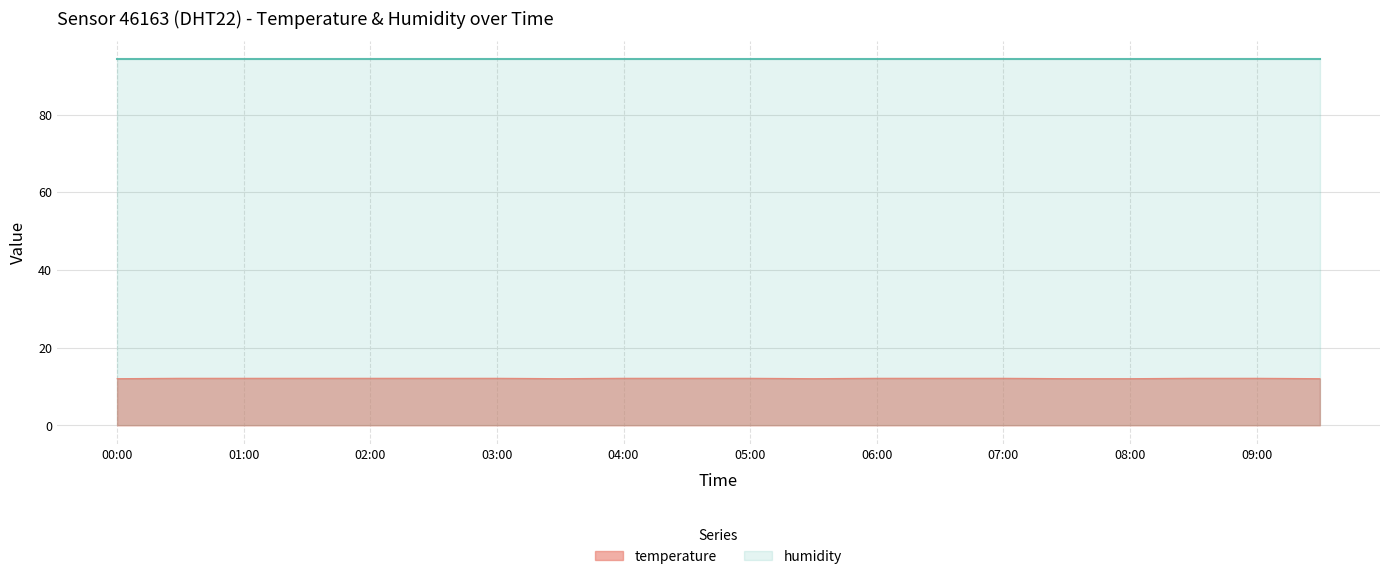

Which label corresponds to the largest value in the chart?

00:30